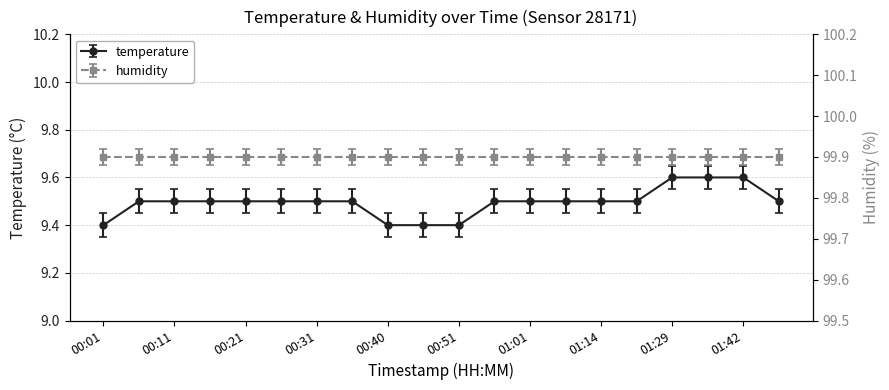

Rank the categories by value from lowest to highest.

00:01, 00:40, 00:46, 00:51, 00:06, 00:11, 00:16, 00:21, 00:26, 00:31, 00:36, 00:56, 01:01, 01:09, 01:14, 01:22, 01:47, 01:29, 01:37, 01:42